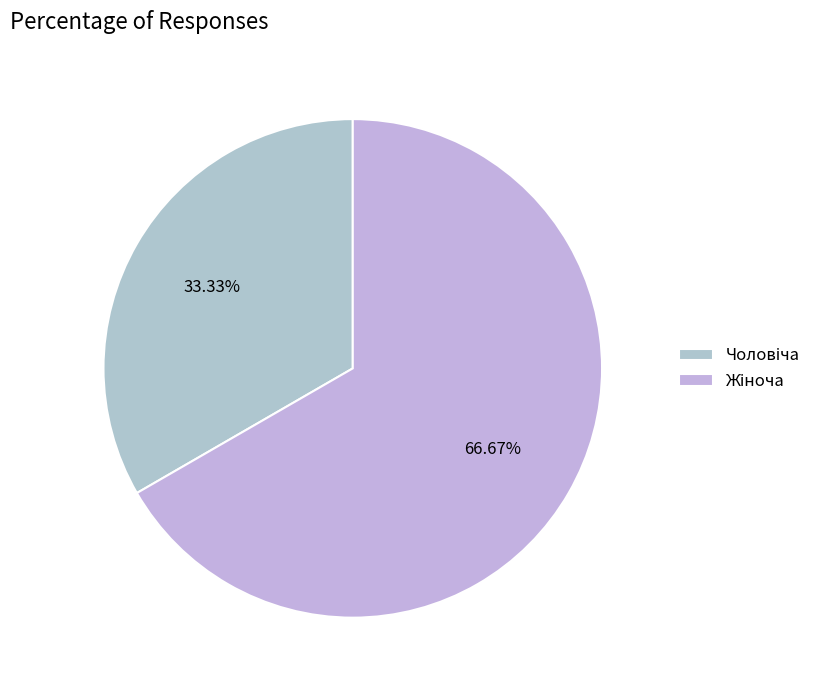

To the nearest percent, what is the combined percentage of Чоловіча and Жіноча?

100%